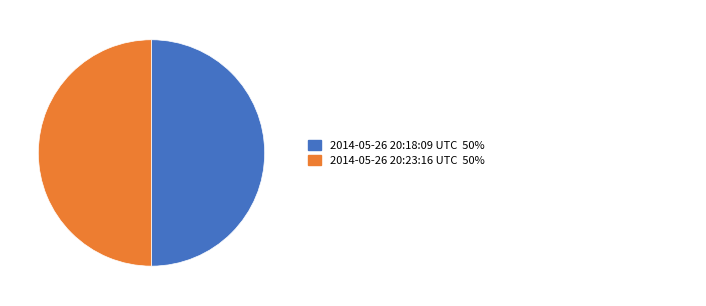

Count the number of slices in the pie.

2